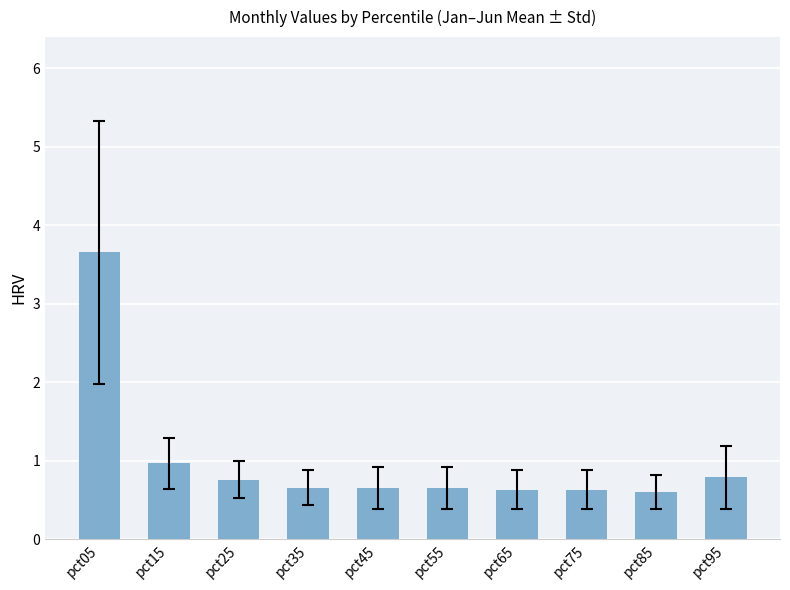

What is the minimum value shown in the chart?

0.6